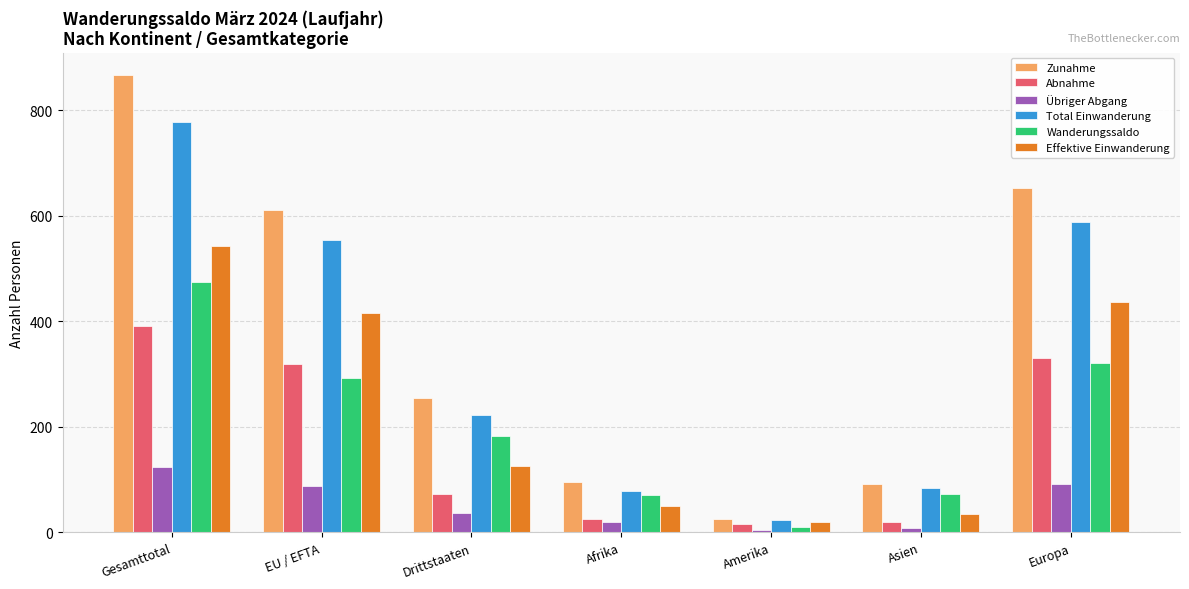

Where is Total Einwanderung nearest to the value 400?

EU / EFTA